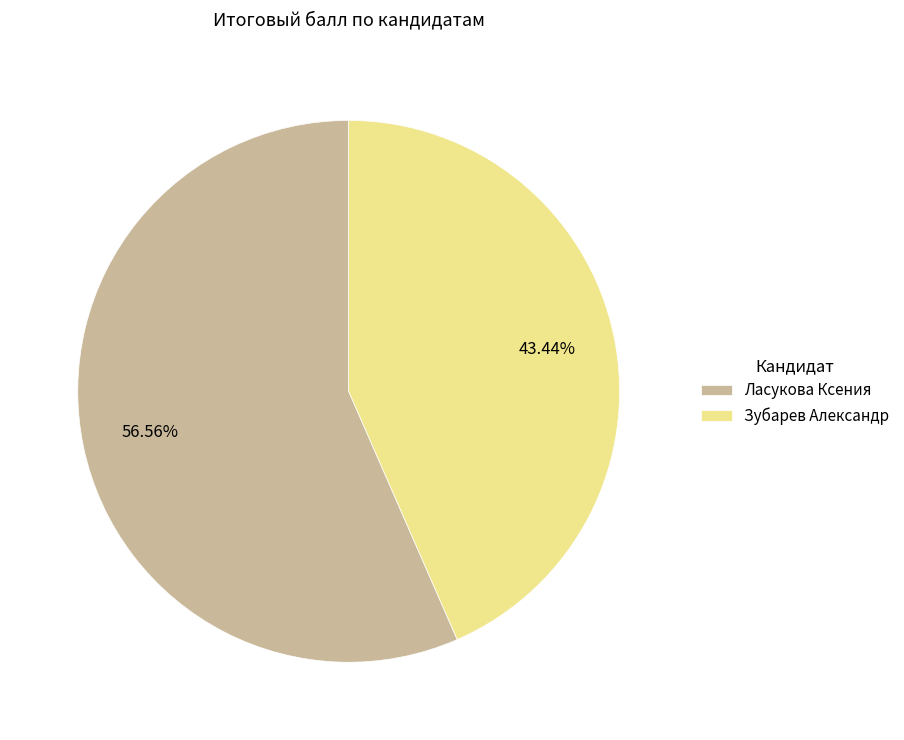

True or false: Зубарев Александр accounts for 50% of the total.

False